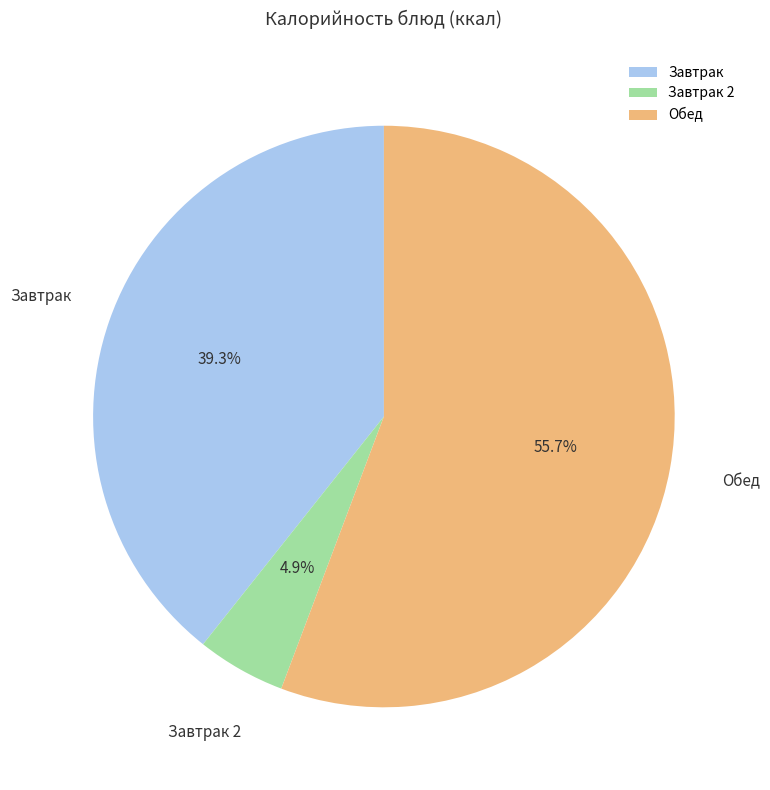

Rank the categories by value from highest to lowest.

Обед, Завтрак, Завтрак 2